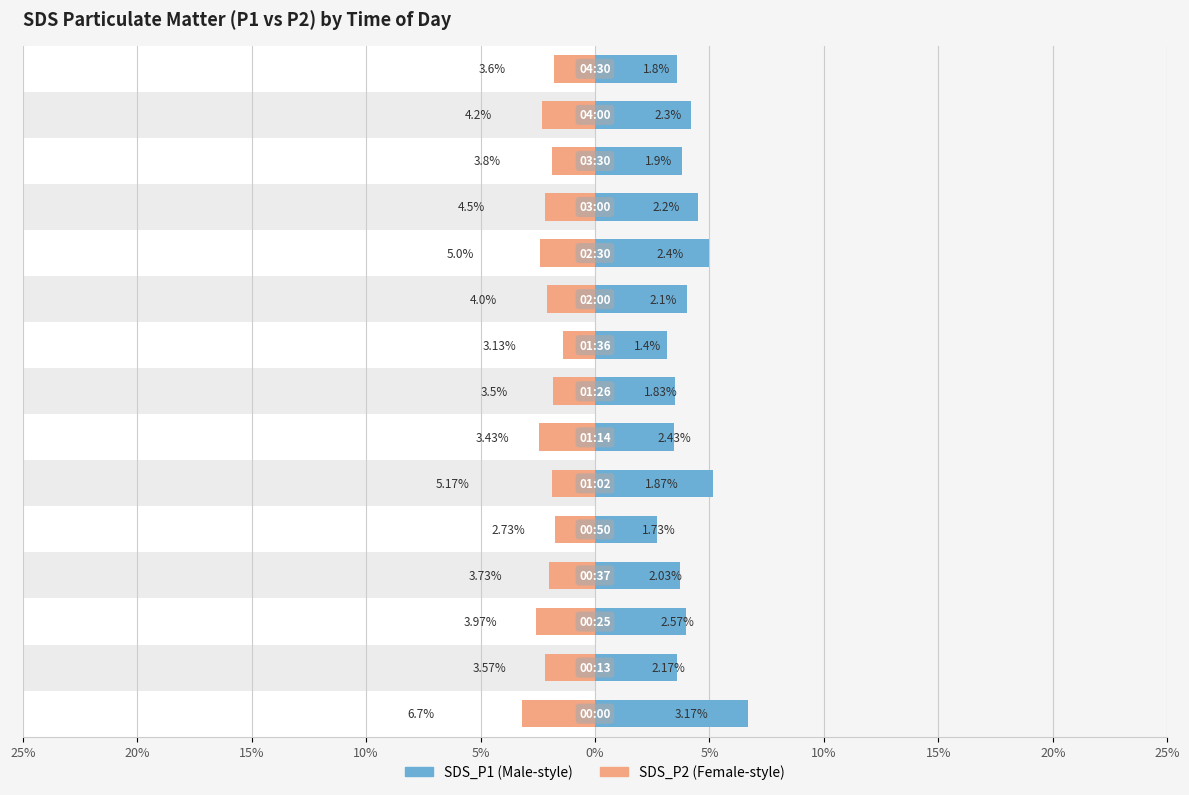

What is the greatest value displayed?

6.7